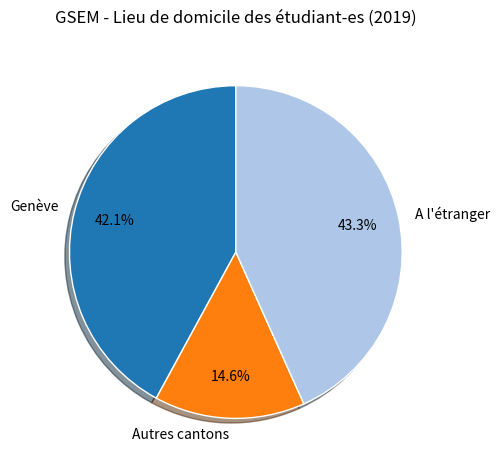

True or false: Genève accounts for 30% of the total.

False